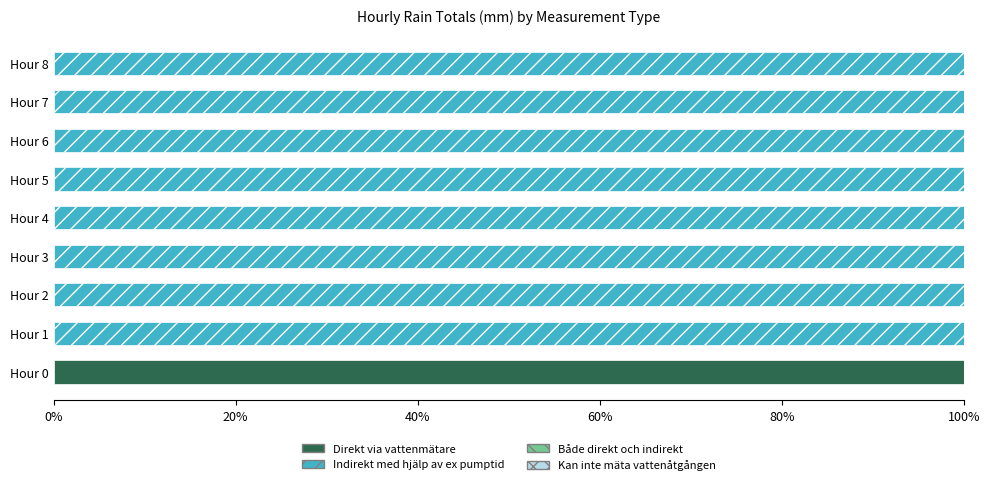

The Direkt via vattenmätare series shows 0 at Hour 2. True or false?

True